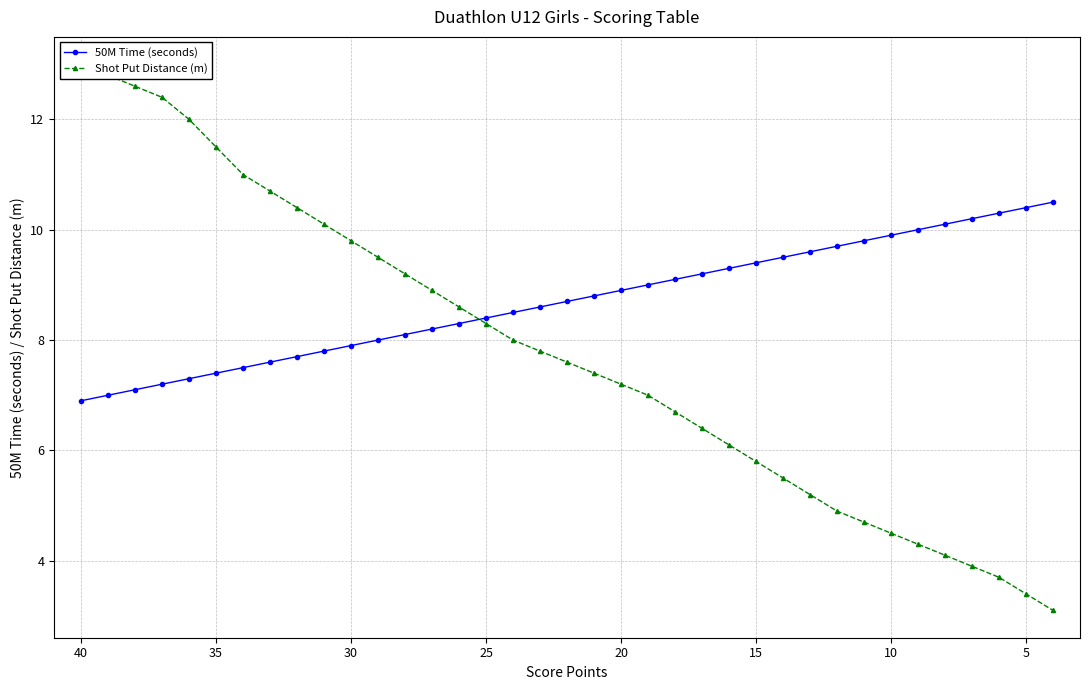

What is the minimum value shown in the chart?

3.1